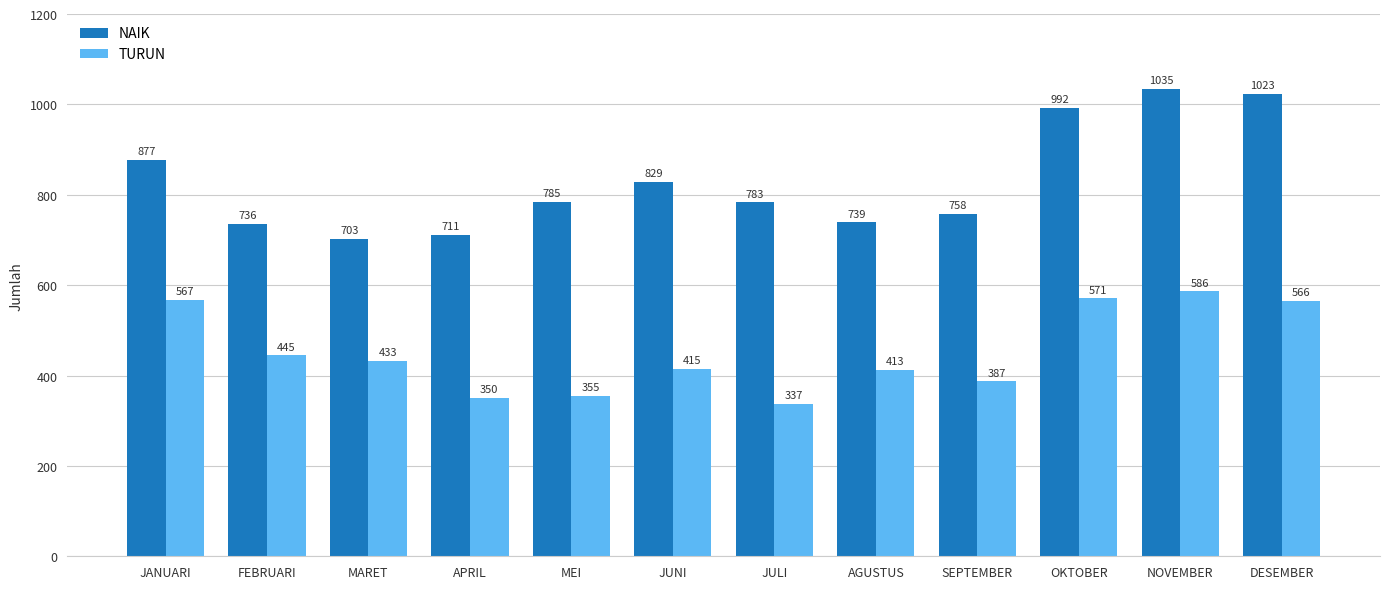

Read the NAIK value at SEPTEMBER.

758